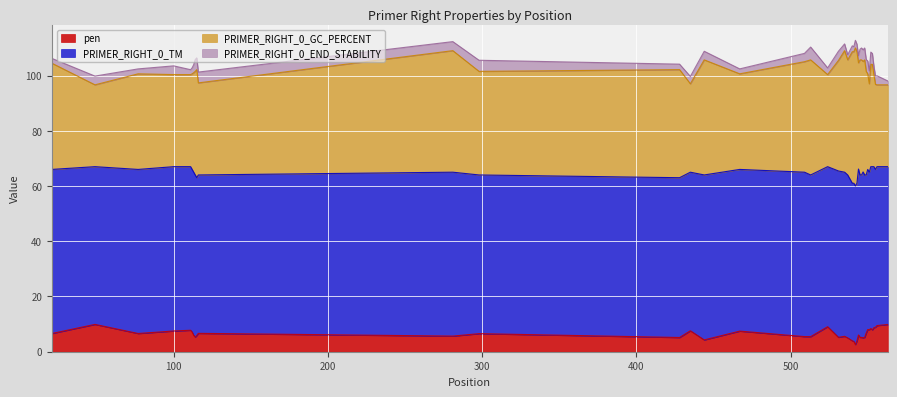

Which category has the highest value across all series?

531